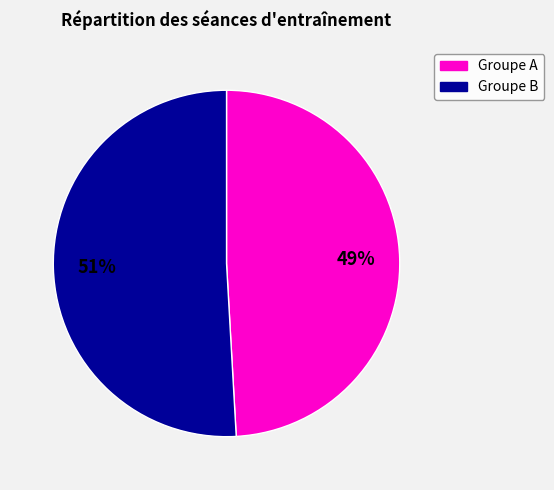

To the nearest percent, what is the average slice percentage?

50%